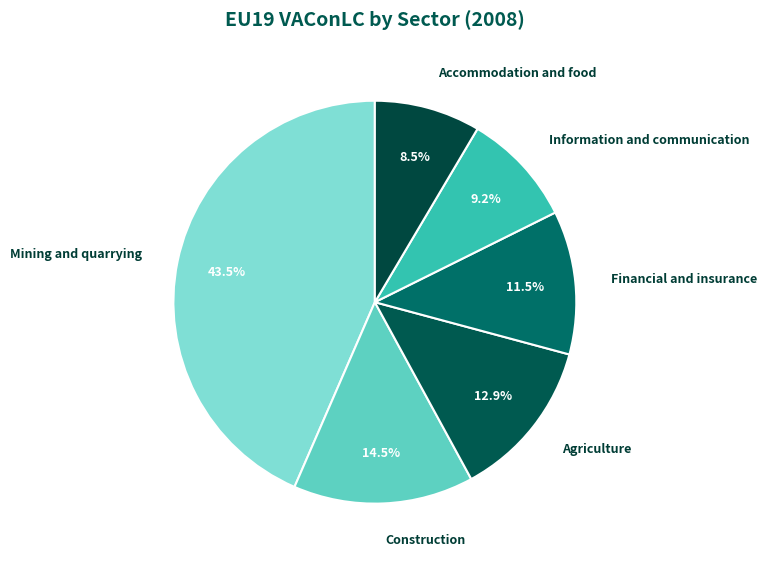

Count the number of slices in the pie.

6